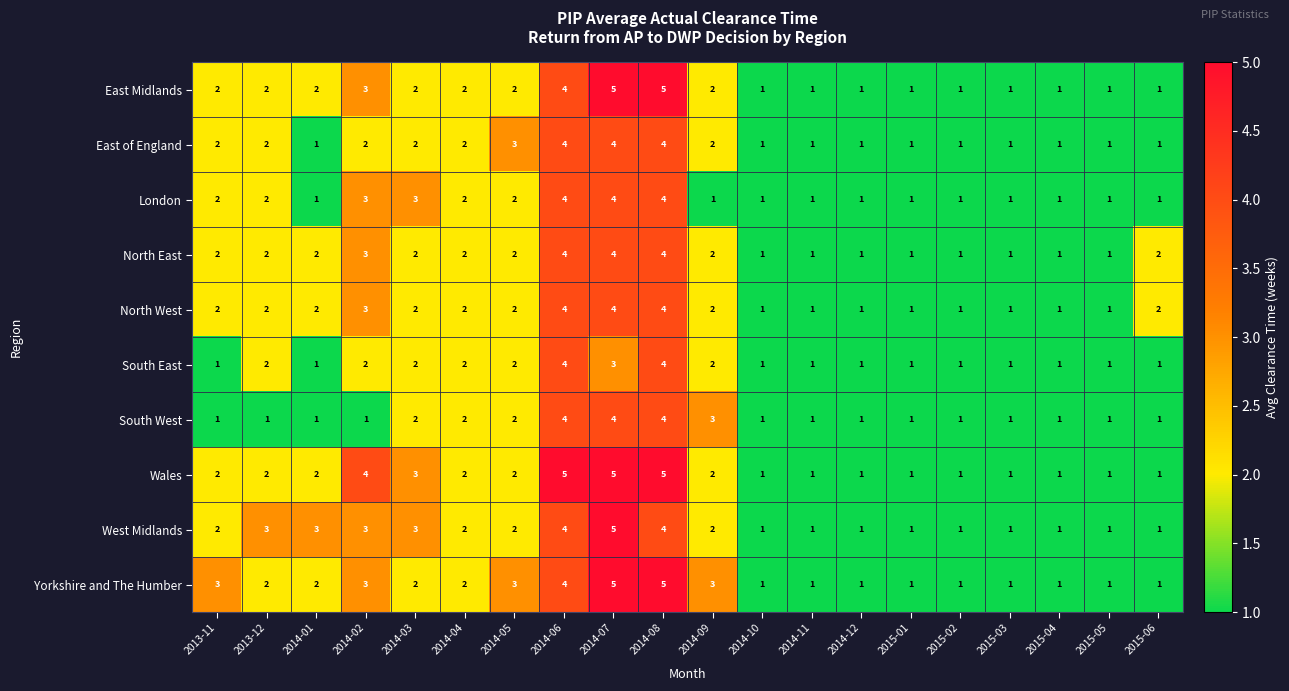

What is the sum of the Yorkshire and The Humber values at 2015-04 and 2013-12?

3